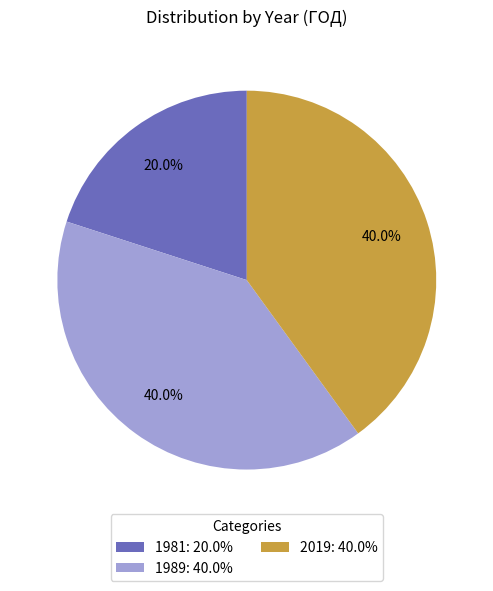

What percentage is the 1989 slice, to the nearest percent?

40%